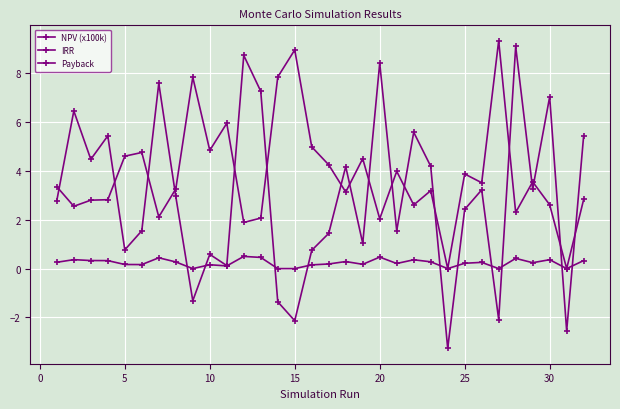

What is the difference between the maximum and minimum values in the NPV (x100k) series?

12.4